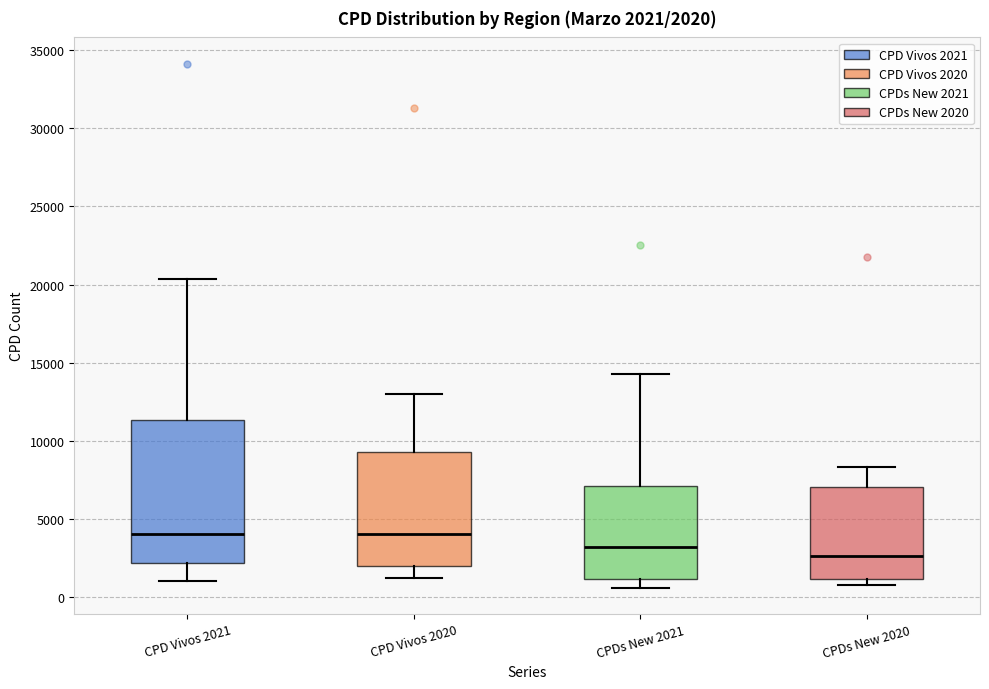

Which box is the tallest, from its lower edge to its upper edge?

CPD Vivos 2021